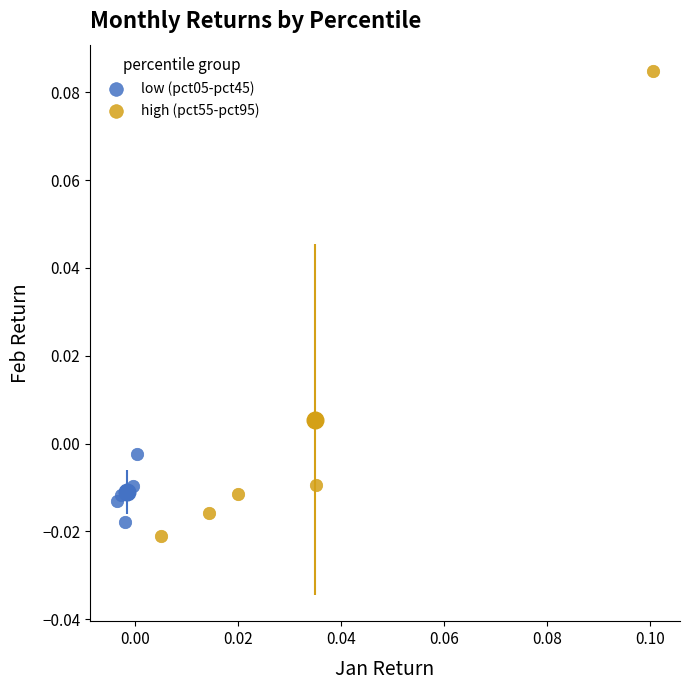

Which series contains the highest Y value?

high (pct55-pct95)